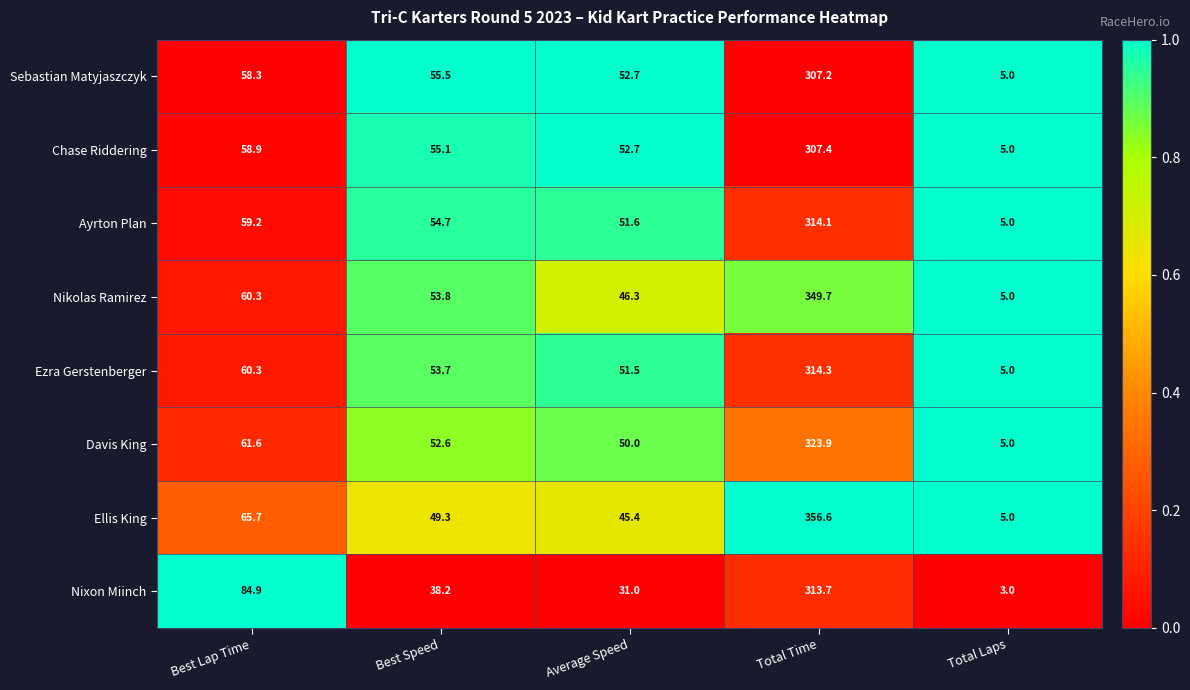

Which label corresponds to the smallest value in the chart?

Total Laps